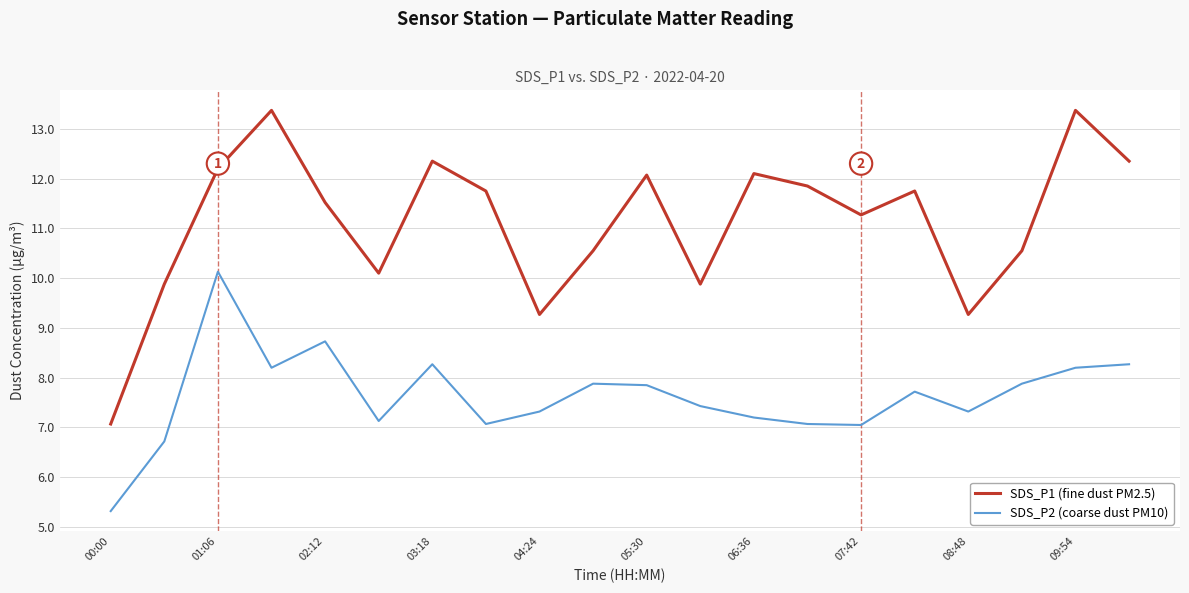

What is the greatest value displayed?

13.4